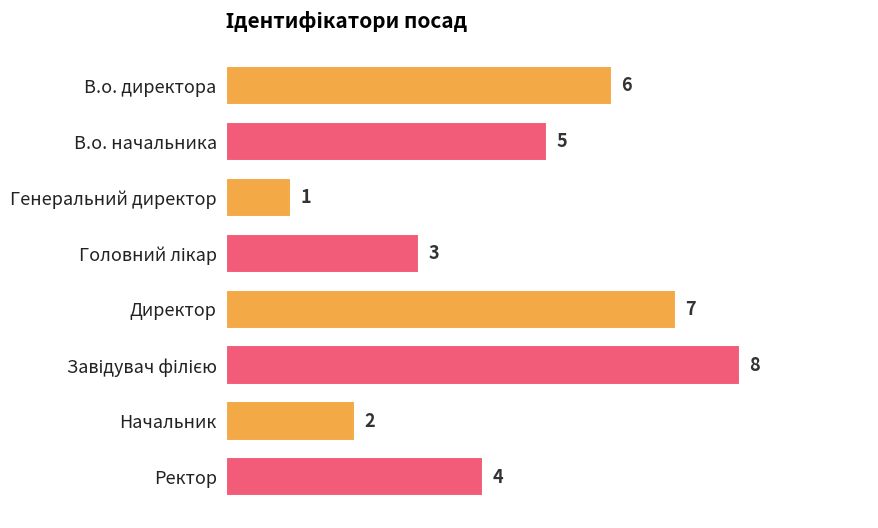

Where is the data nearest to the value 4?

Ректор